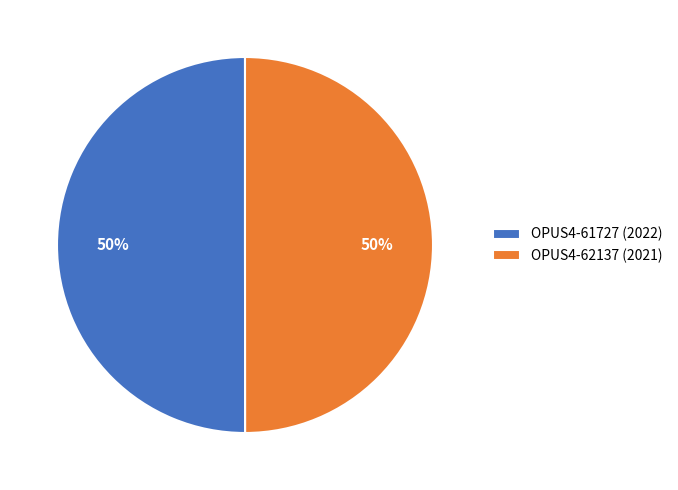

What is the ratio of the value at OPUS4-62137 (2021) to the value at OPUS4-61727 (2022)?

1.0